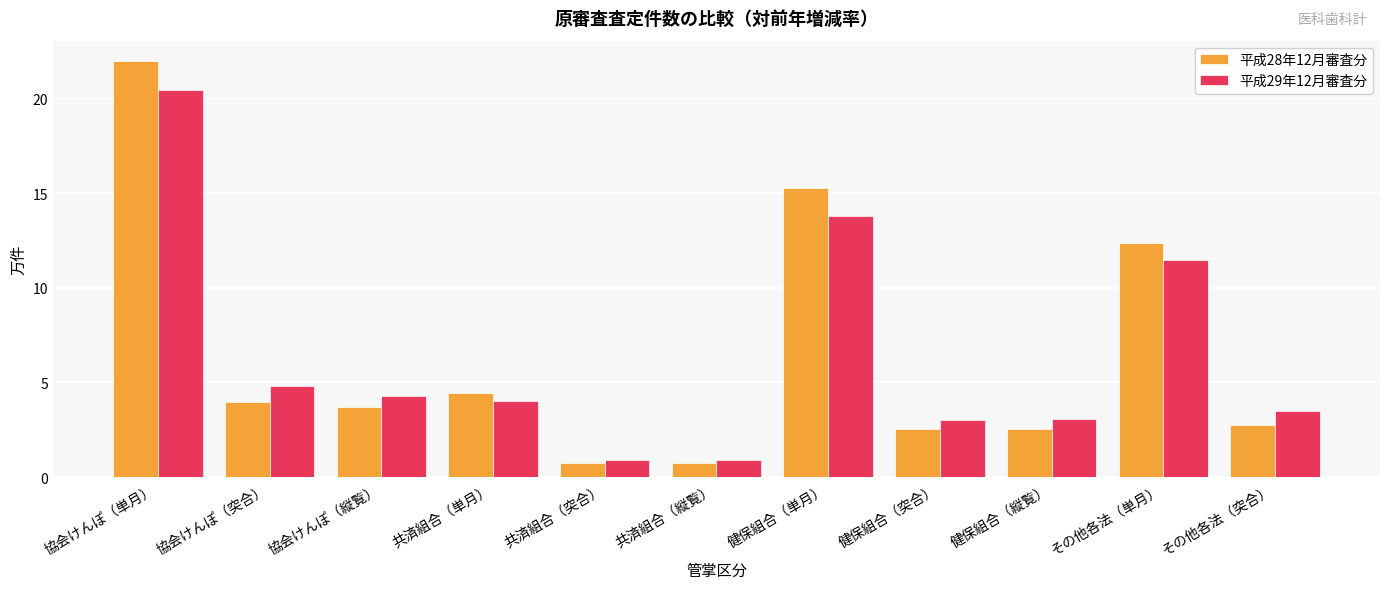

What is the label of the 3rd bar from the right?

健保組合（縦覧）